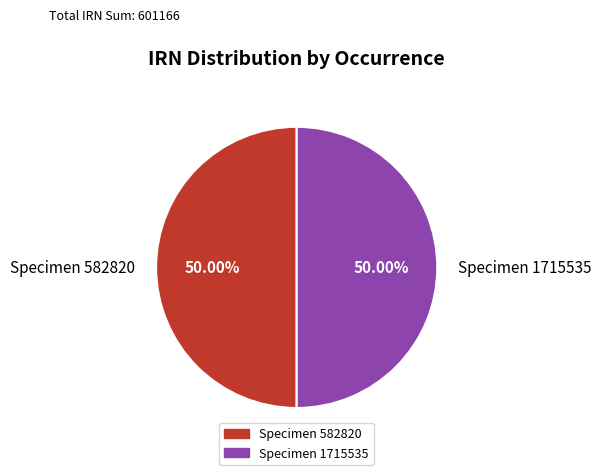

Is the sum of Specimen 1715535 and Specimen 582820 greater than half?

Yes